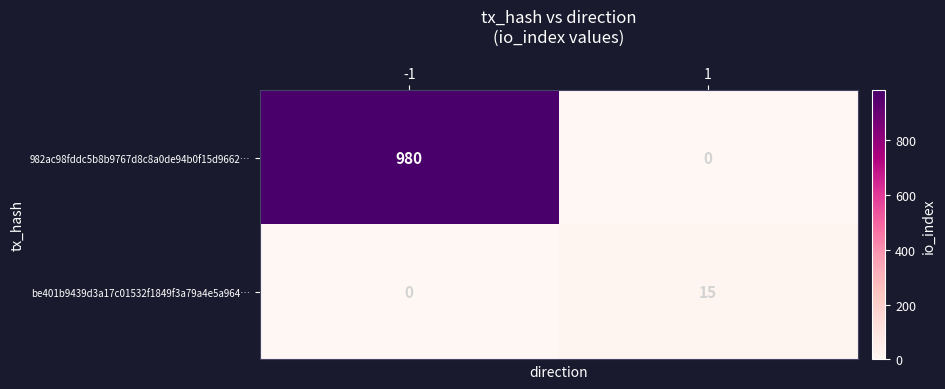

Rank the series by their average value, from highest to lowest.

982ac98fddc5b8b9767d8c8a0de94b0f15d9662…, be401b9439d3a17c01532f1849f3a79a4e5a964…